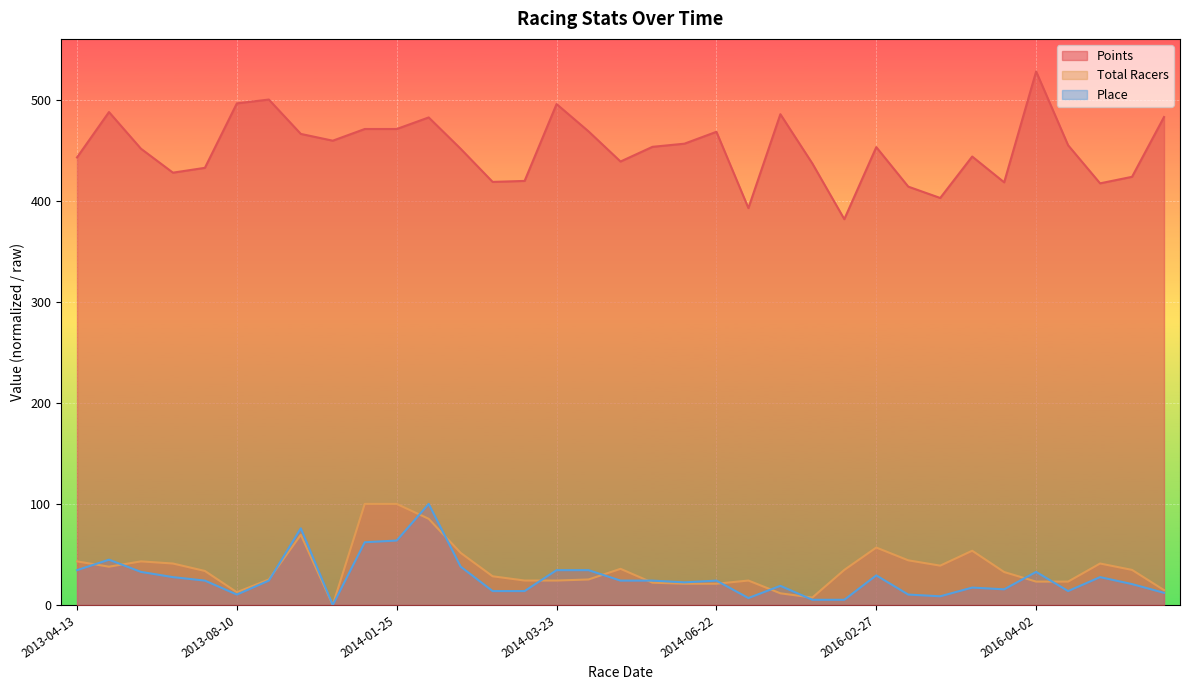

What is the difference between the second highest and minimum values in the Points series?

118.3